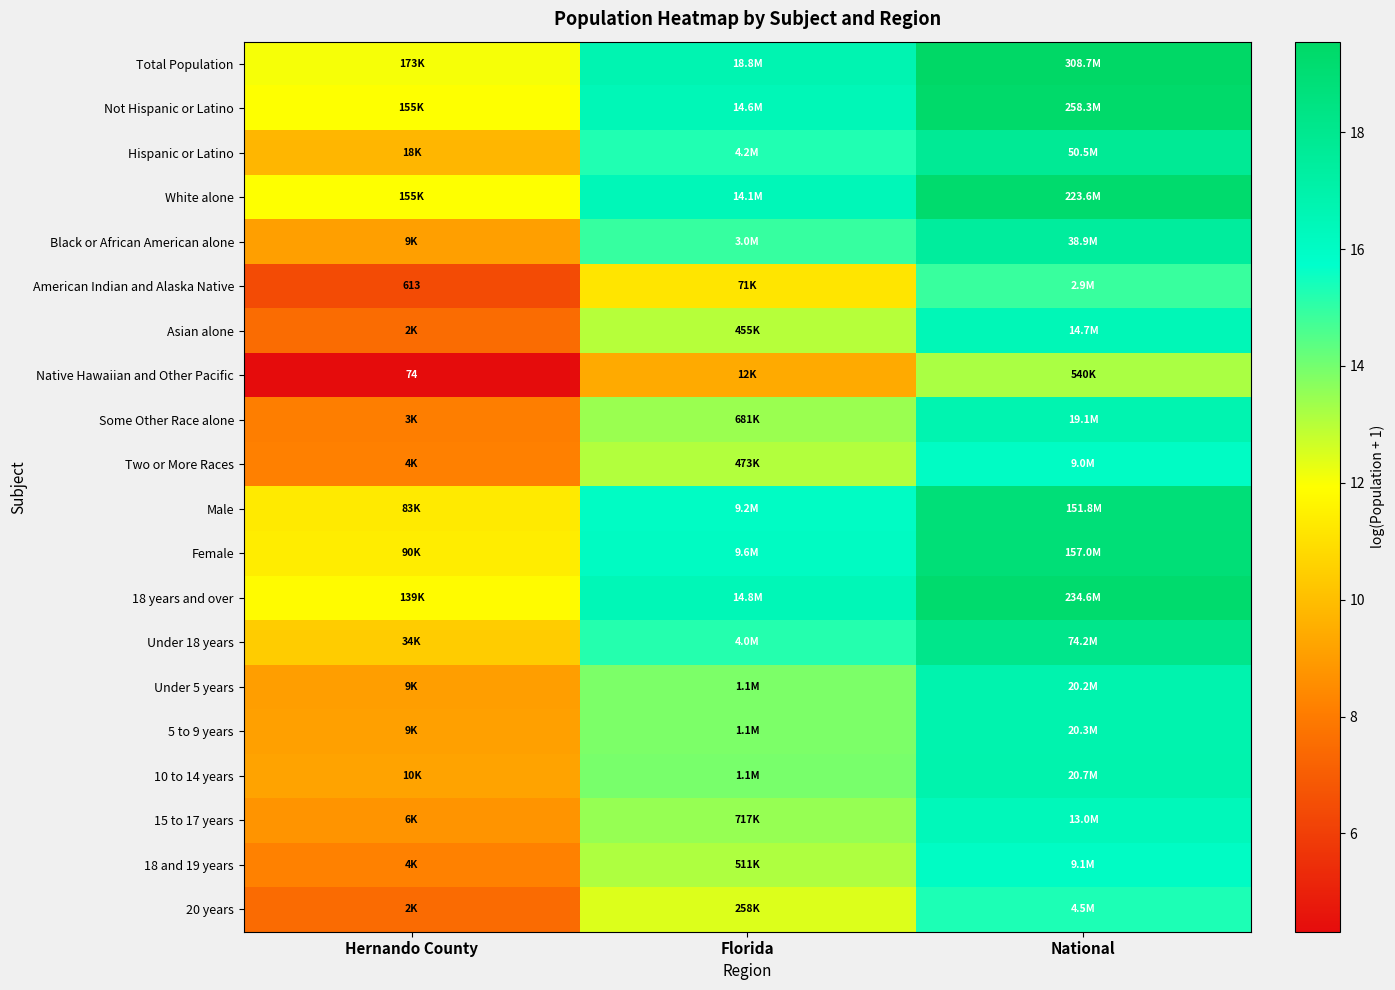

Between Hernando County and National, which is larger?

National